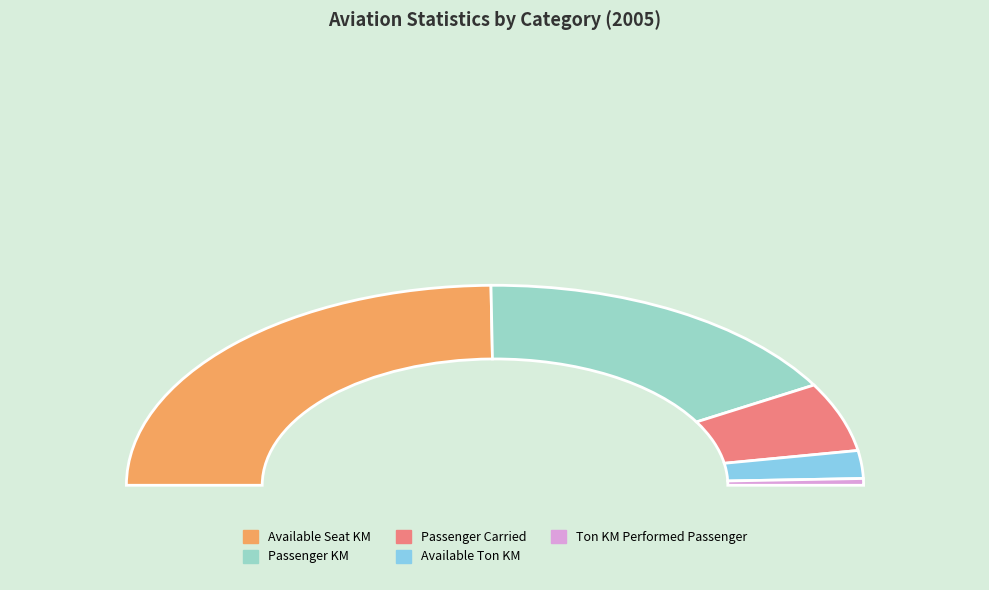

Is there any slice that represents more than half of the pie?

No